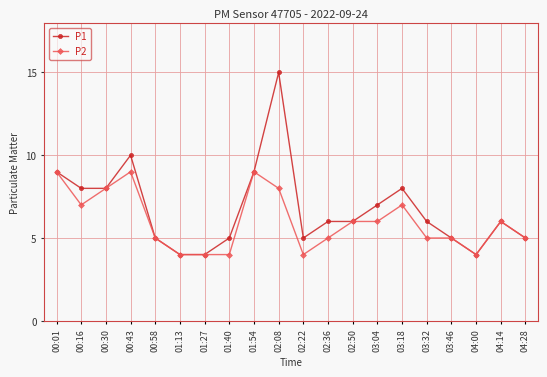

What are all the series names shown in the legend?

P1, P2